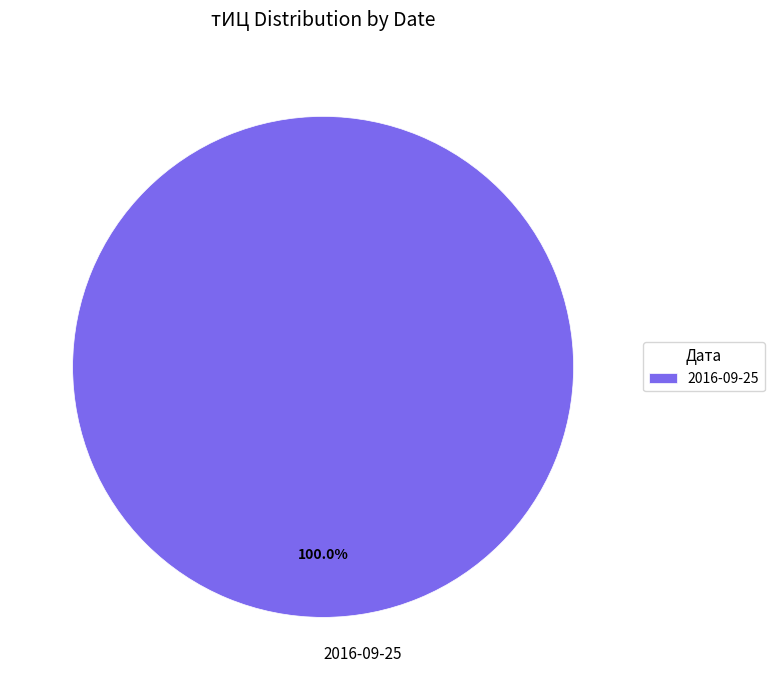

Rank the categories by value from lowest to highest.

2016-09-25